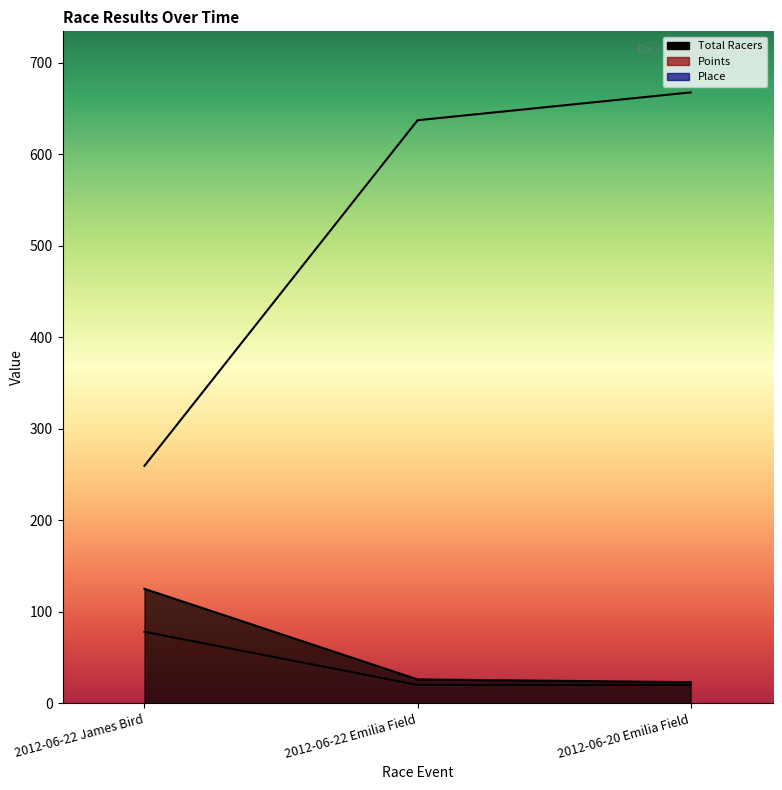

Reading left to right, extract all data points from this chart.

Total Racers: 2012-06-22 James Bird=125.0	2012-06-22 Emilia Field=26.0	2012-06-20 Emilia Field=23.0
Points: 2012-06-22 James Bird=259.5	2012-06-22 Emilia Field=637.2	2012-06-20 Emilia Field=667.6
Place: 2012-06-22 James Bird=78.0	2012-06-22 Emilia Field=20.0	2012-06-20 Emilia Field=20.0